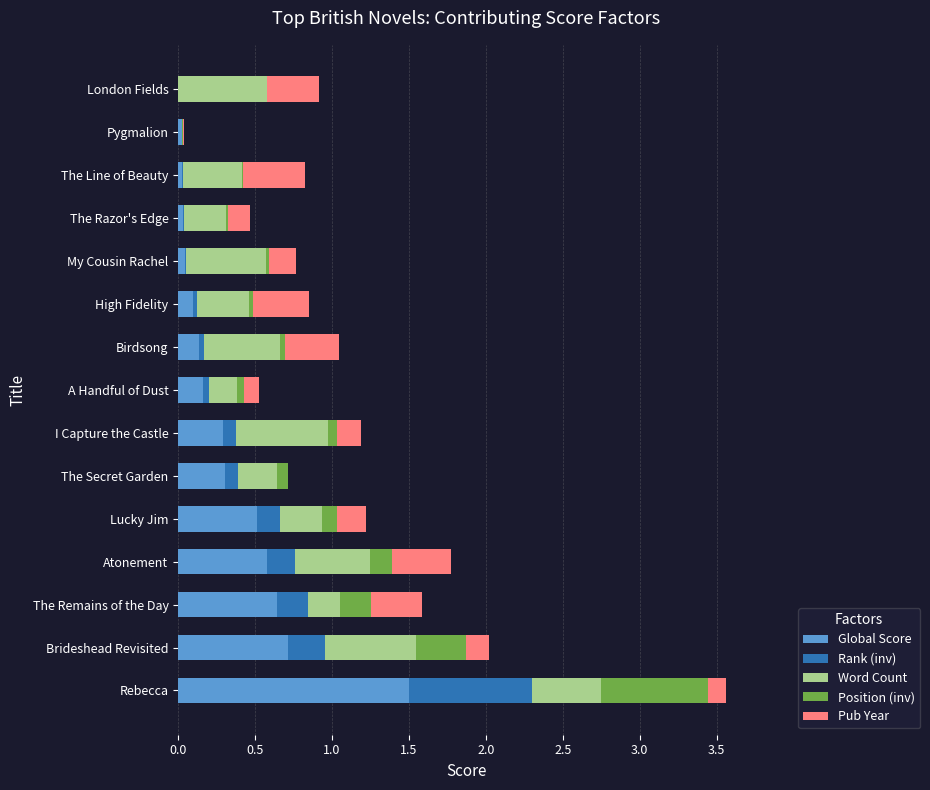

True or false: Global Score has a value of 0.3 at The Secret Garden.

True